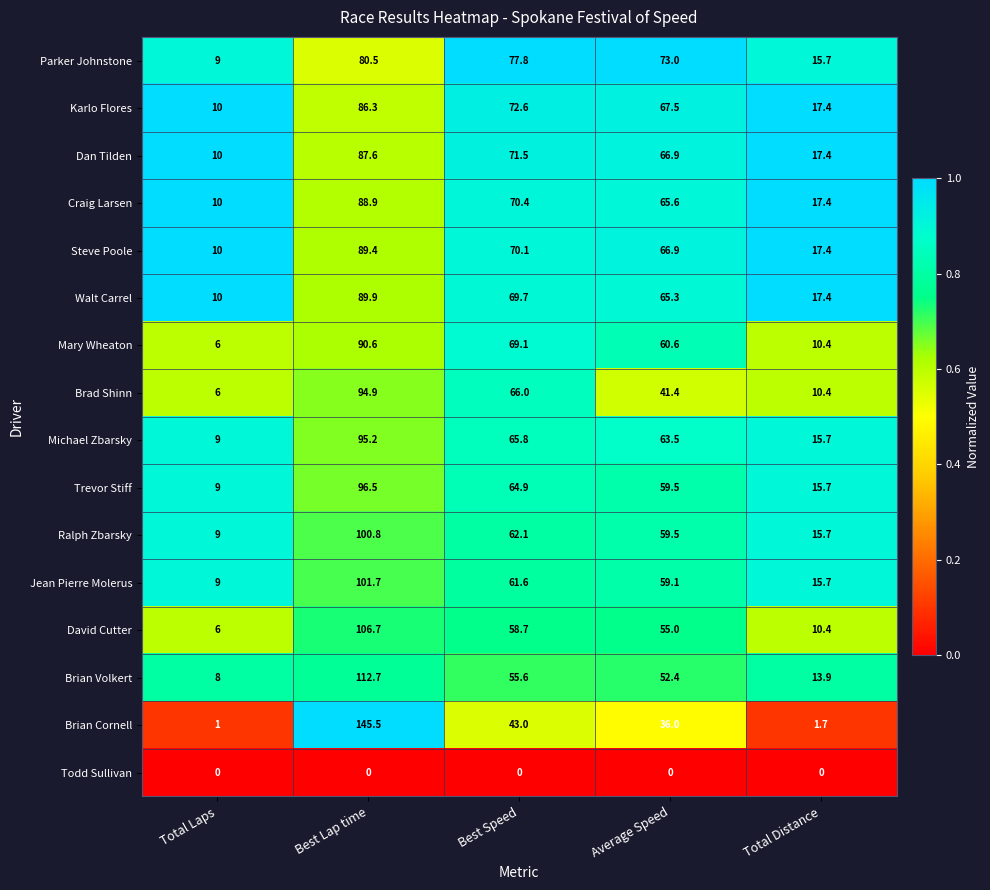

What is the difference between the Brad Shinn values at Best Speed and Total Distance?

55.6